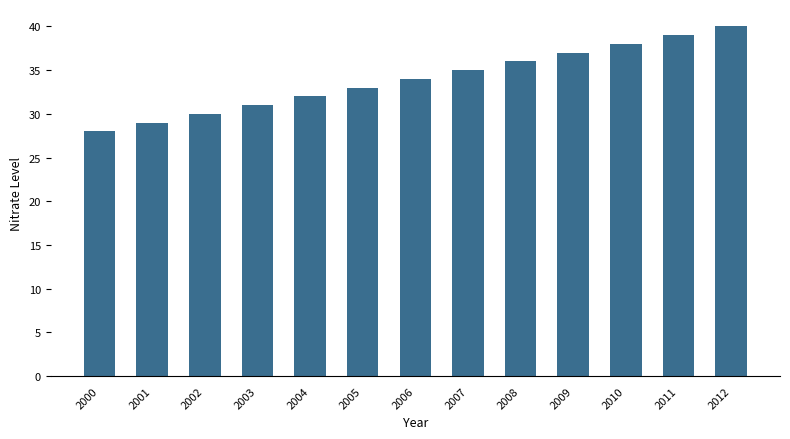

What is the maximum value shown in the chart?

40